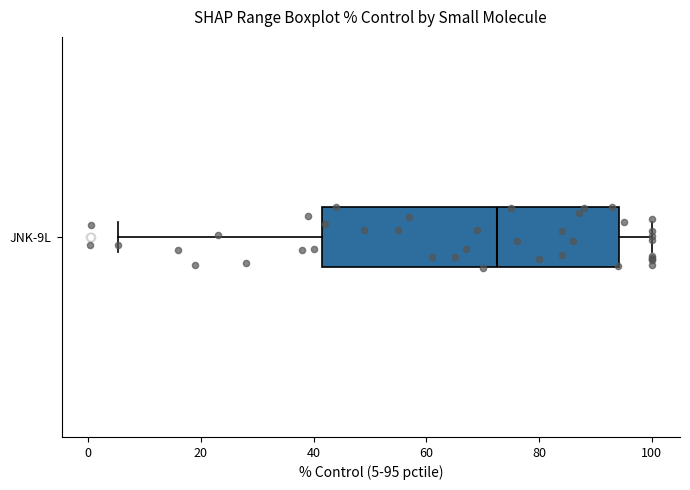

Transcribe this box plot: give where the median line is, the range the box spans, and where the two whiskers end, as read against the x-axis. The values are not printed on the chart, so give them approximately, as read against the axis.

median 72, box 42 to 94, whiskers 6 to 100